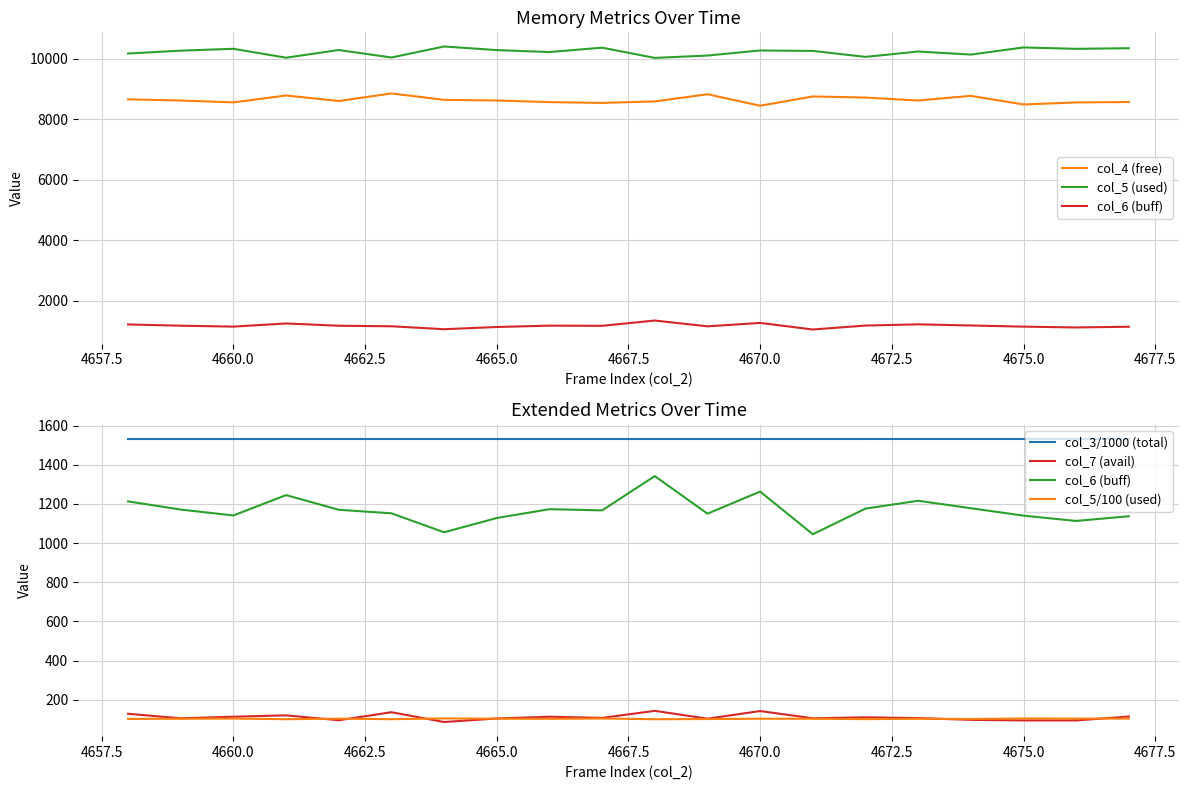

What is the value of the col_4 (free) point at the 17th from the left?

8778.0